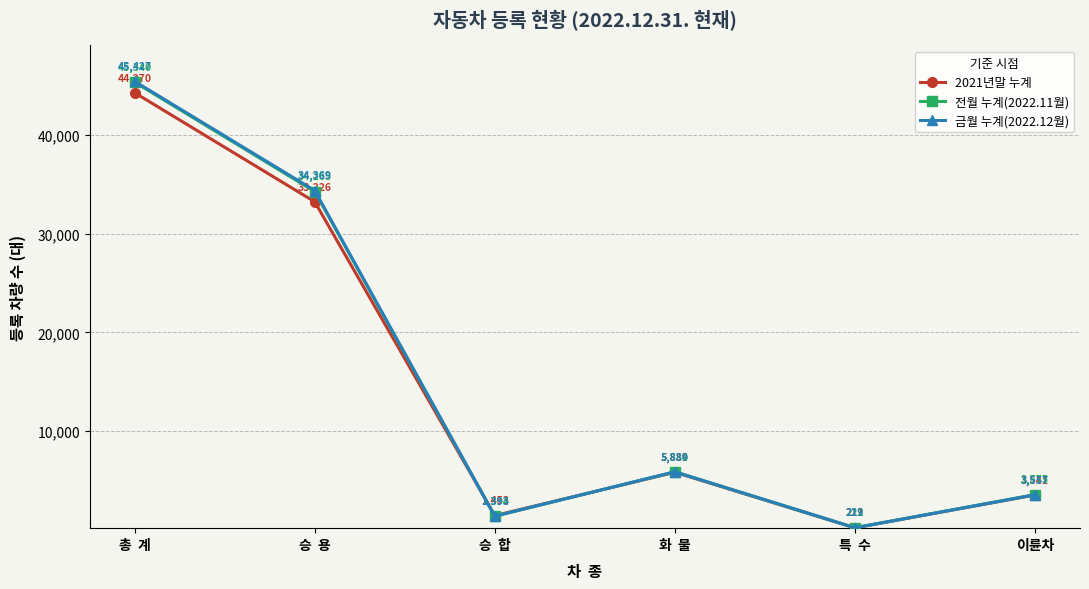

Where does the 금월 누계(2022.12월) series first go above 5889?

총  계